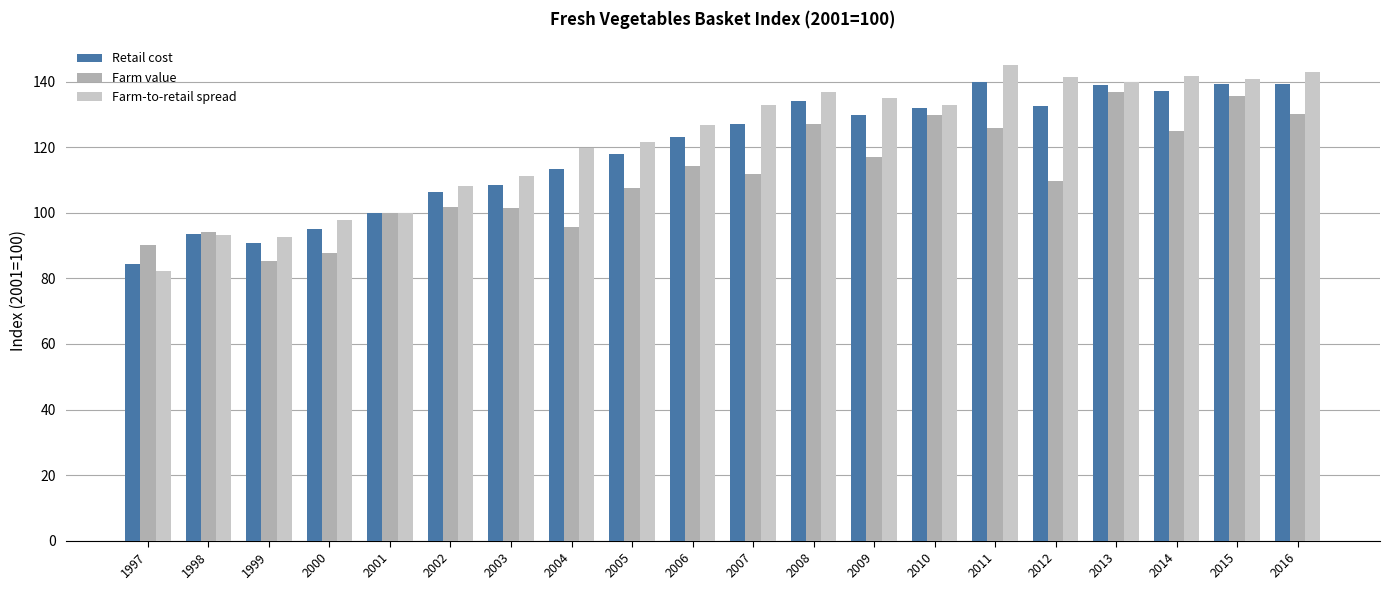

What value does the Farm-to-retail spread series have at 2000?

97.9